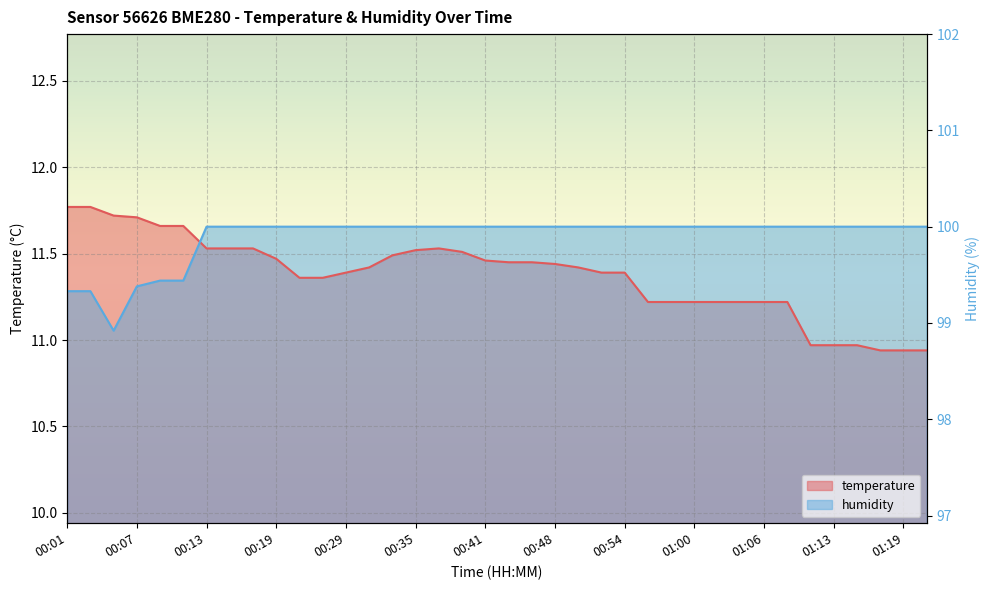

What are all the series names shown in the legend?

temperature, humidity